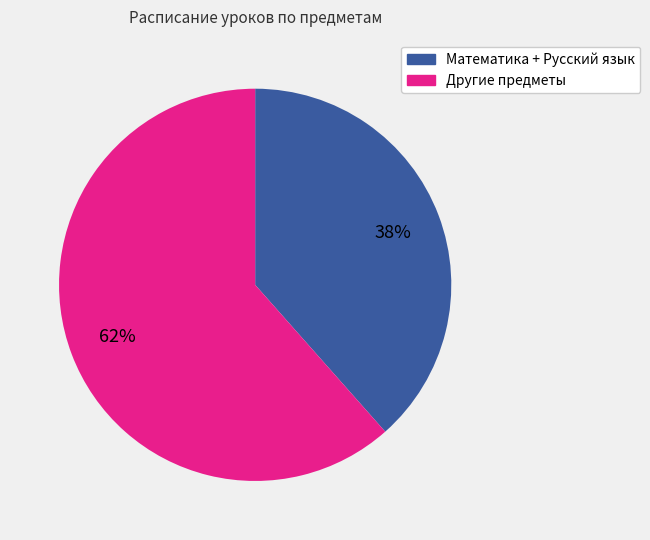

To the nearest percent, what percentage of the pie is Математика + Русский язык?

38%